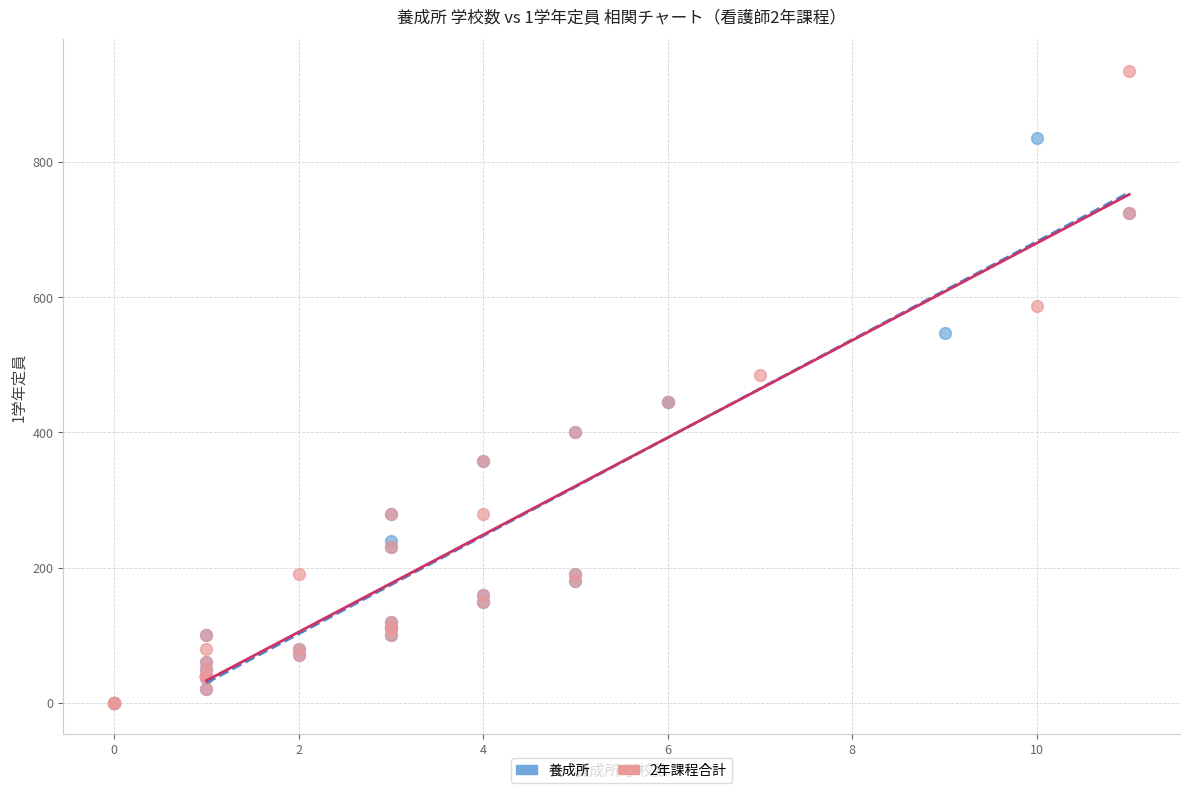

Which series reaches the maximum Y coordinate?

2年課程合計